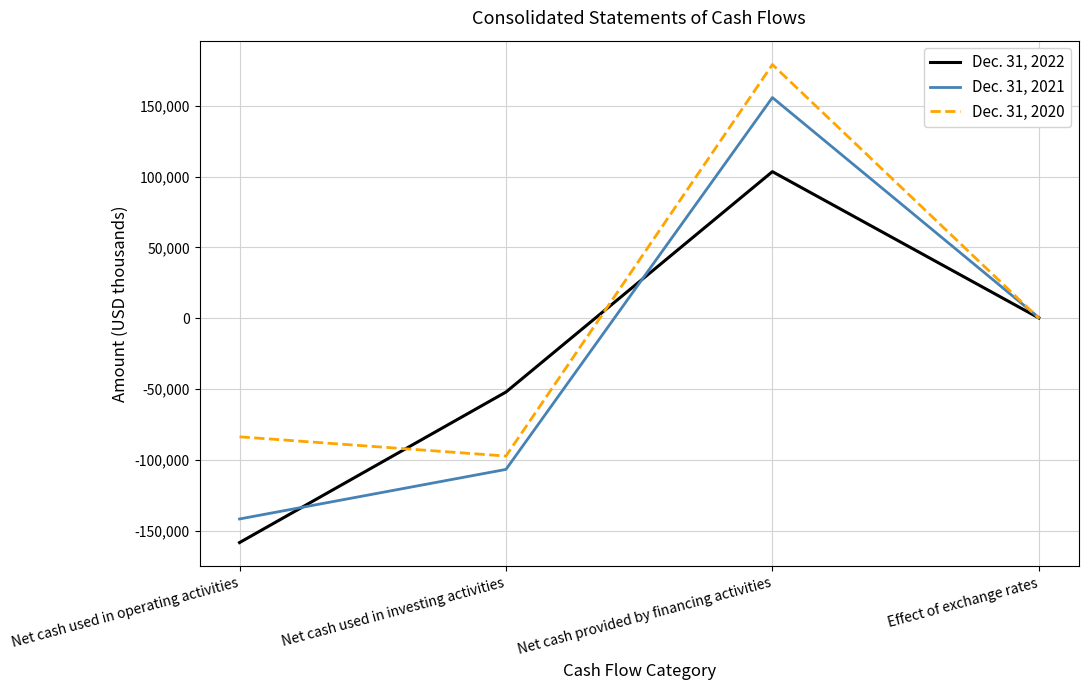

Where is Dec. 31, 2021 nearest to the value 7099?

Effect of exchange rates